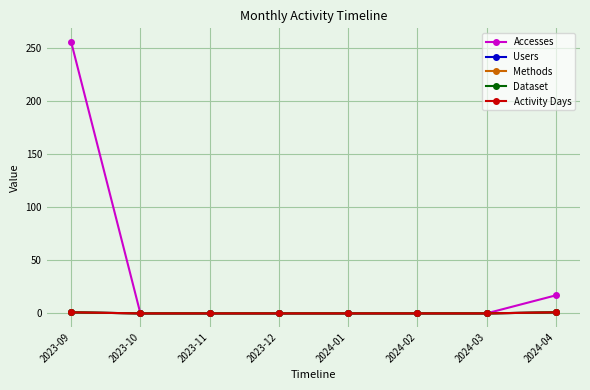

True or false: Accesses has more than 1 interior local peaks.

False